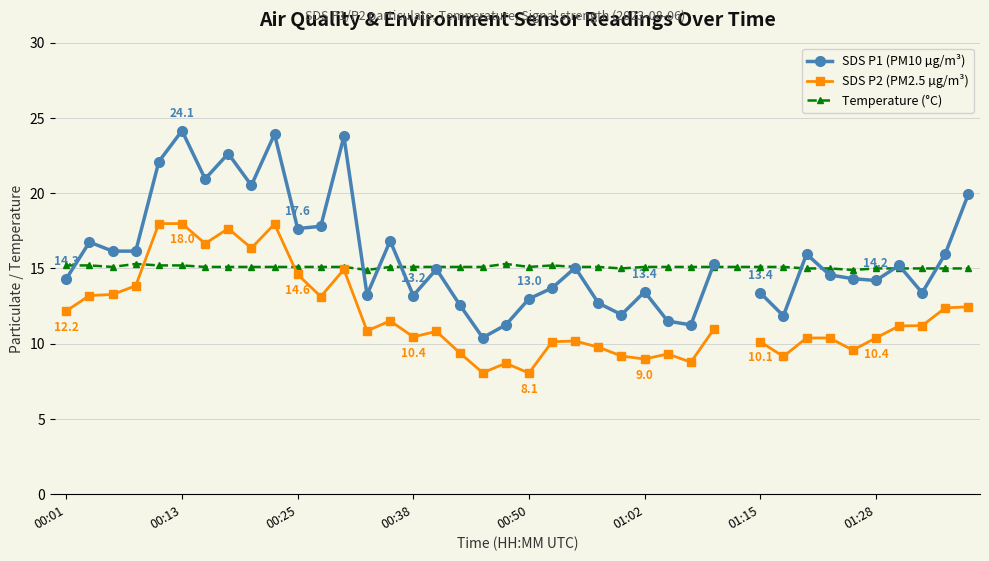

What is the maximum value for SDS P2 (PM2.5 µg/m³)?

18.0